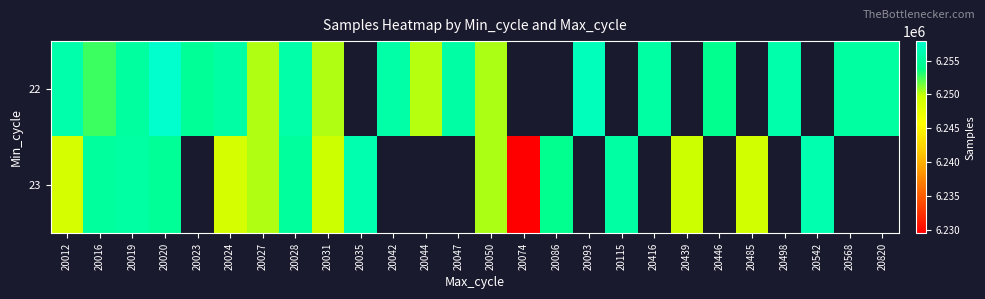

Which series has the widest spread of values?

23